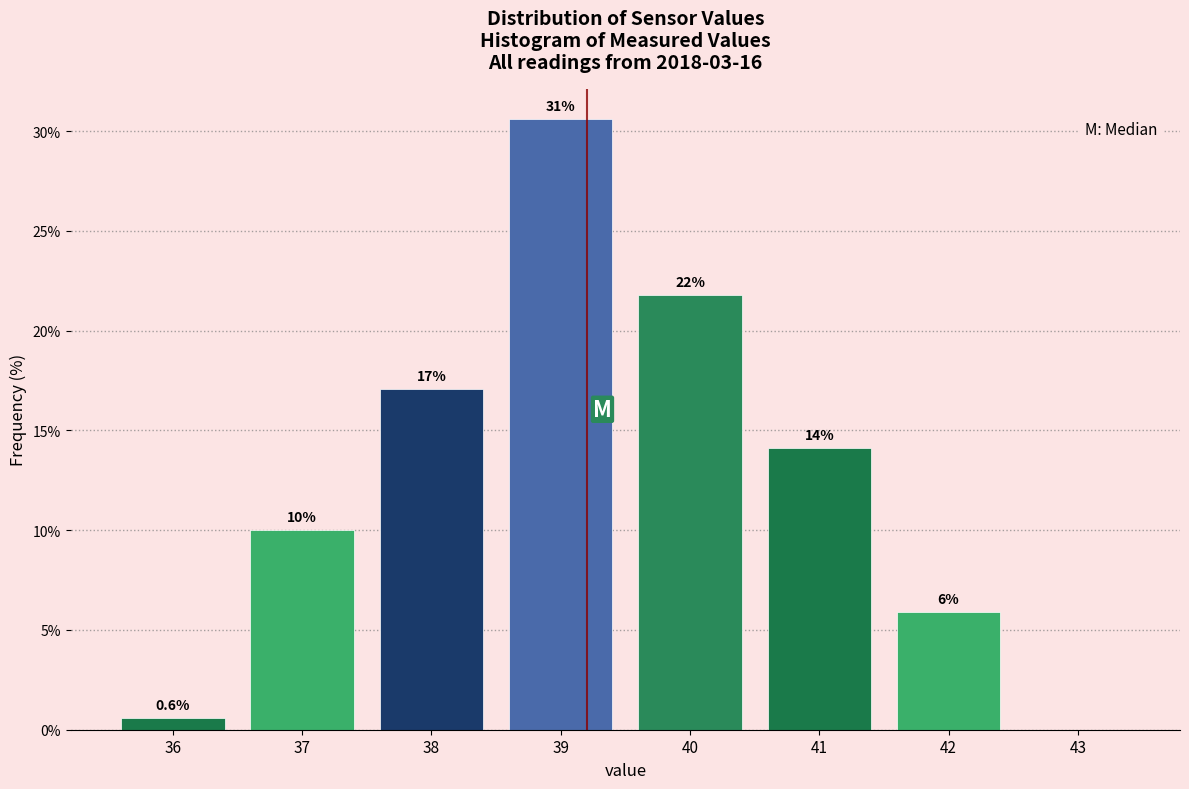

Are the bars horizontal?

No